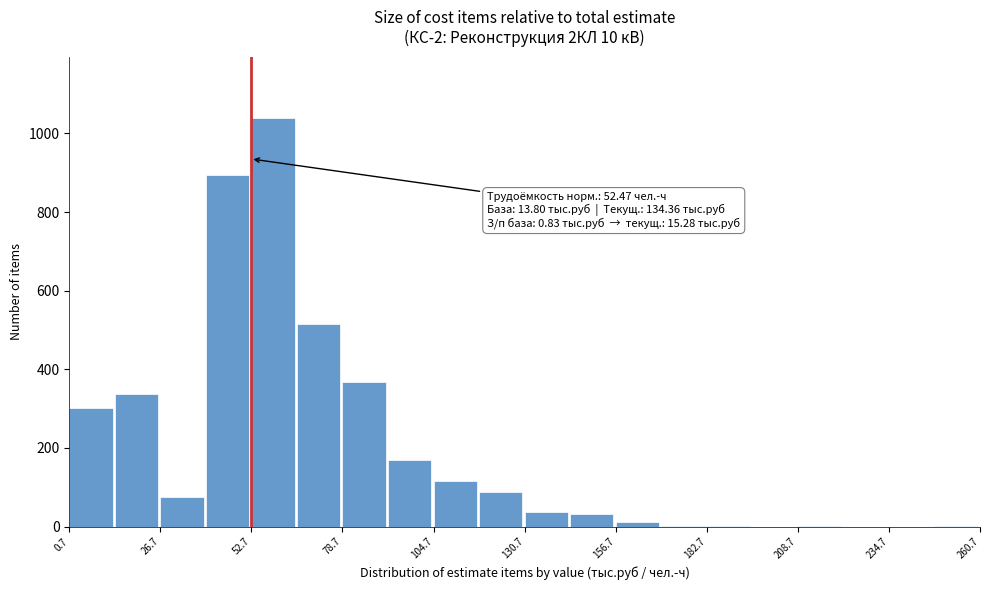

Around what value on the x-axis is the tallest bar? Give the approximate position of its centre, as read against the axis.

60